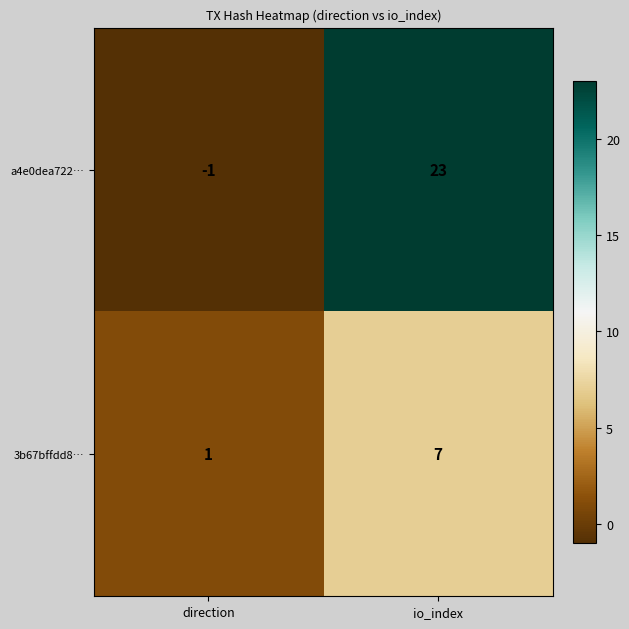

Where is 3b67bffdd8… nearest to the value 4?

direction